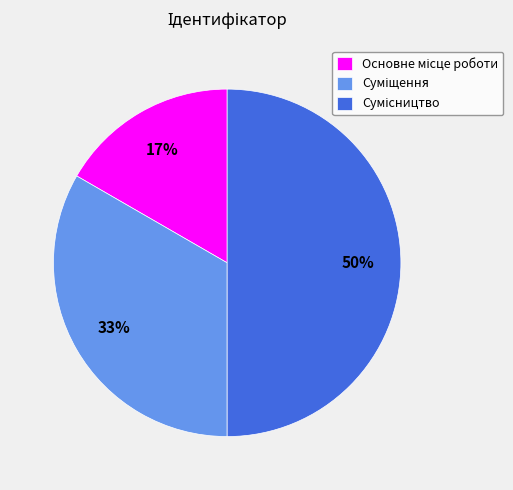

To the nearest percent, what is the average slice percentage?

33%